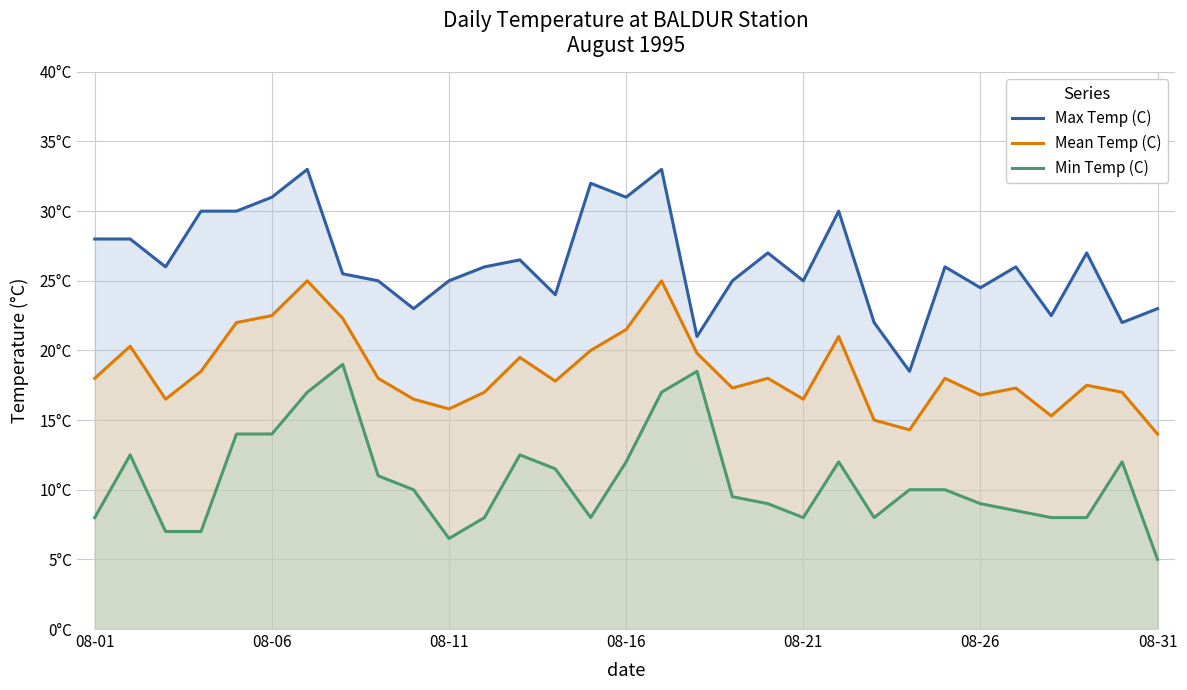

What is the value of the Max Temp (C) point at the 20th from the left?

27.0